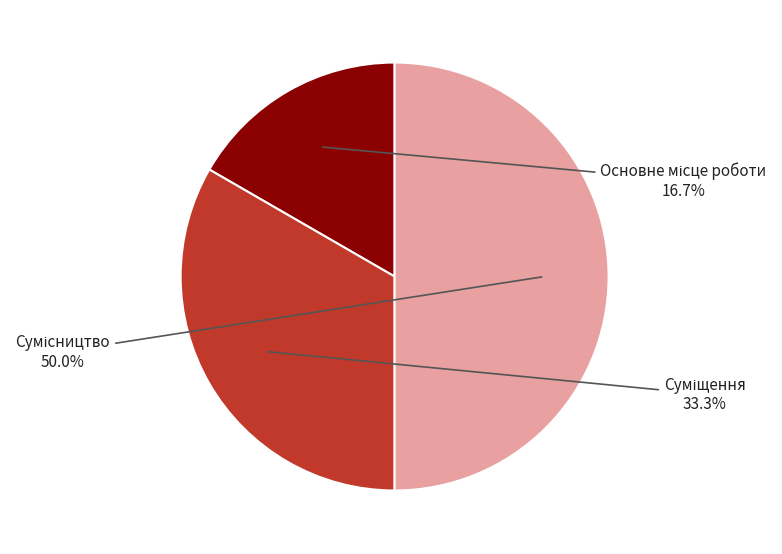

What is the largest slice in the pie chart?

Сумісництво